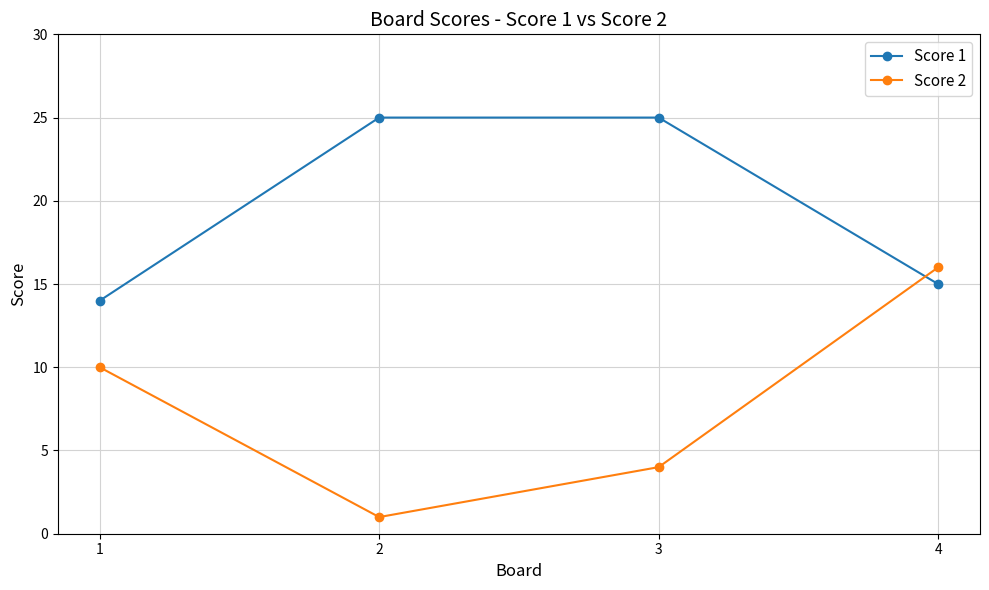

At how many categories does at least one series exceed 7?

4